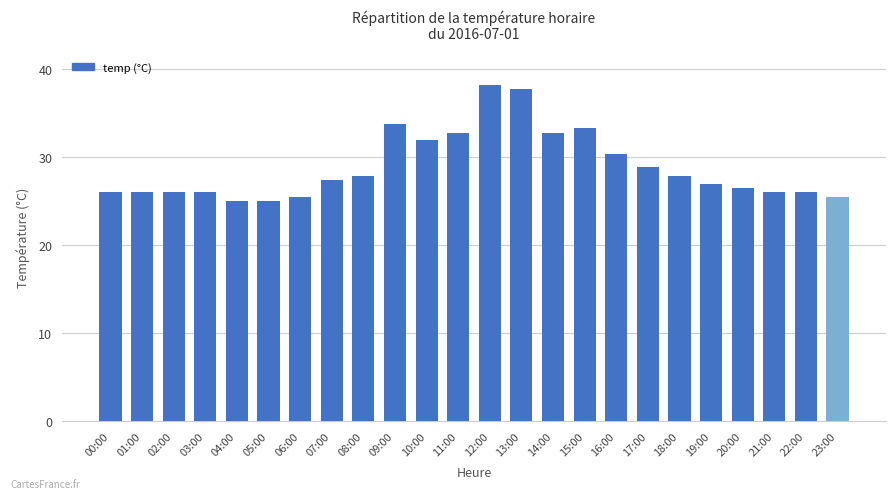

What is the difference between the values at 12:00 and 16:00?

7.8